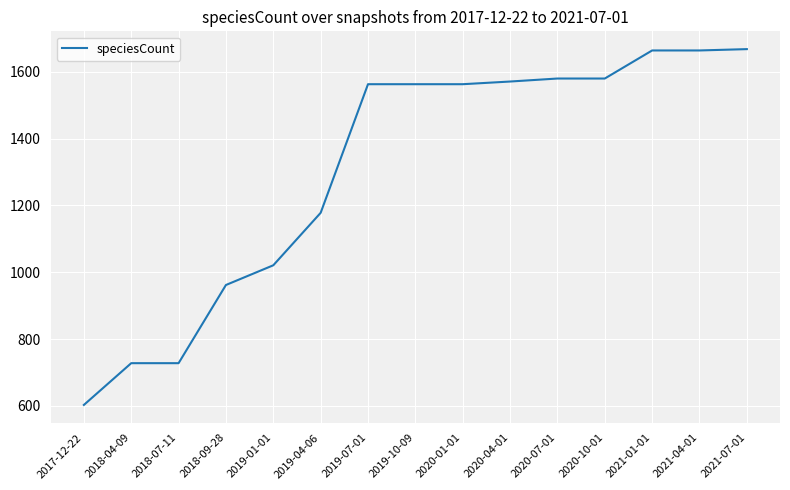

Does the chart have visible grid lines?

Yes